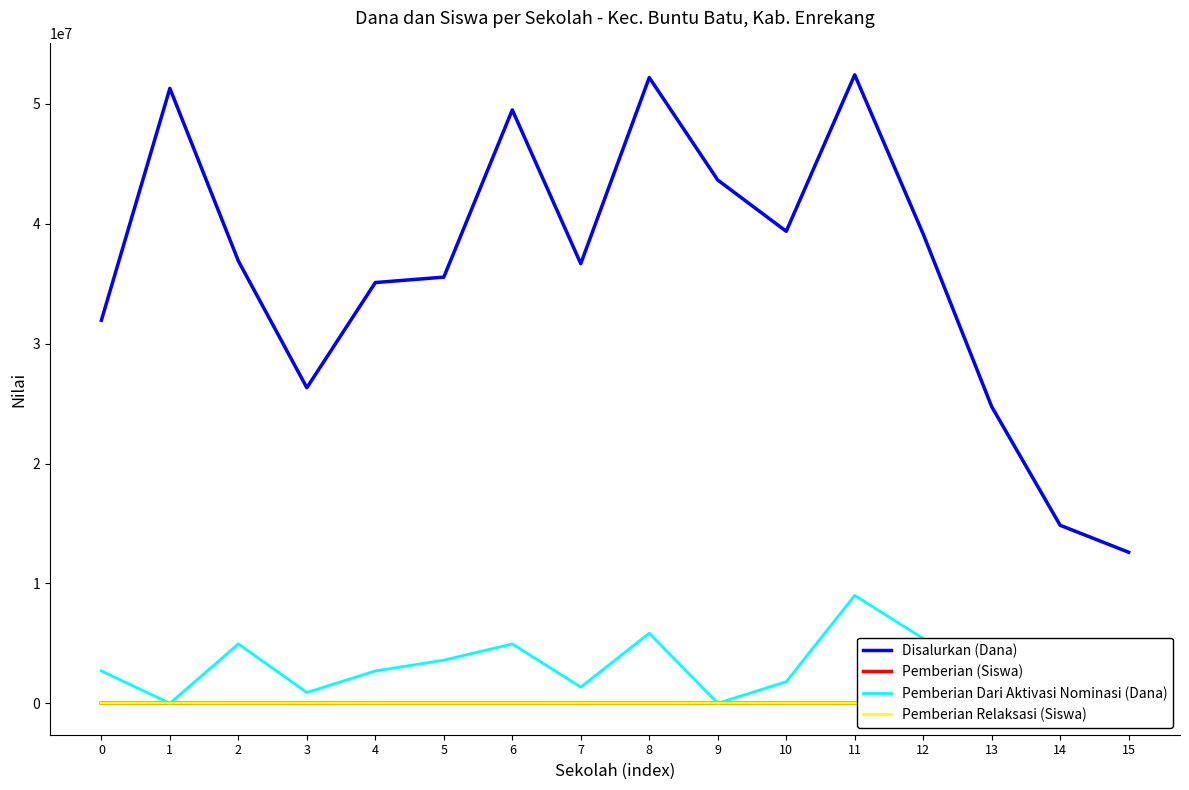

True or false: Pemberian Dari Aktivasi Nominasi (Dana) and Pemberian Relaksasi (Siswa) cross at least once.

True